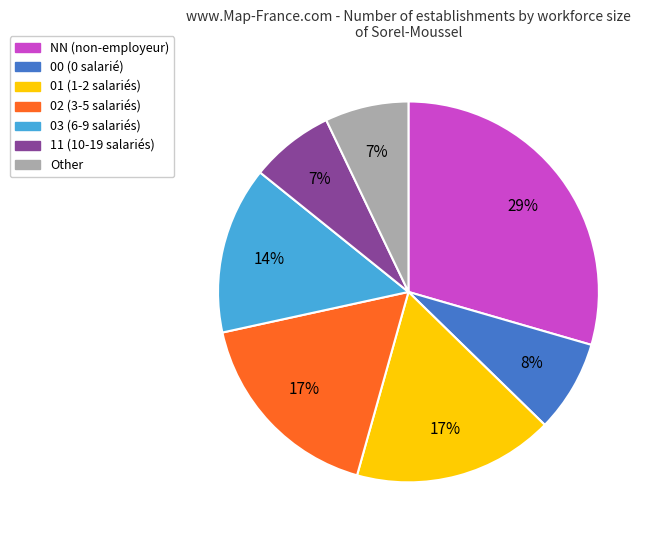

Does 03 account for over 50% of the chart?

No